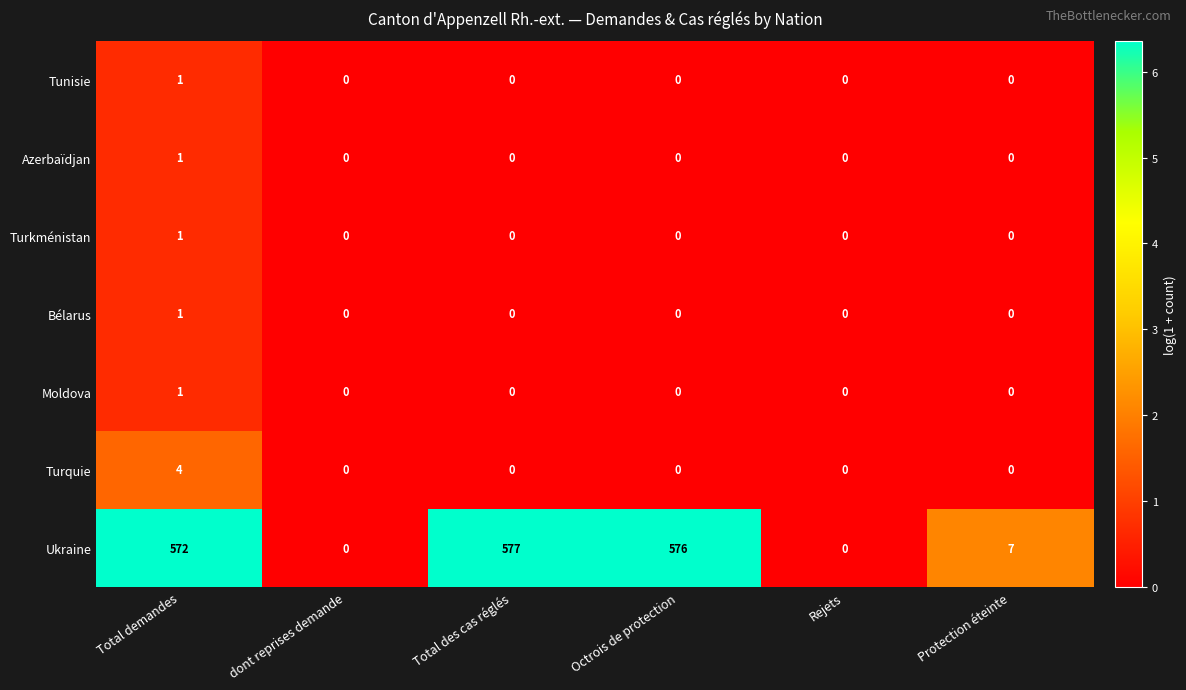

What is the total value across all series at Octrois de protection?

576